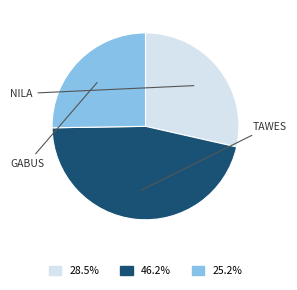

Is there any slice that represents more than half of the pie?

No